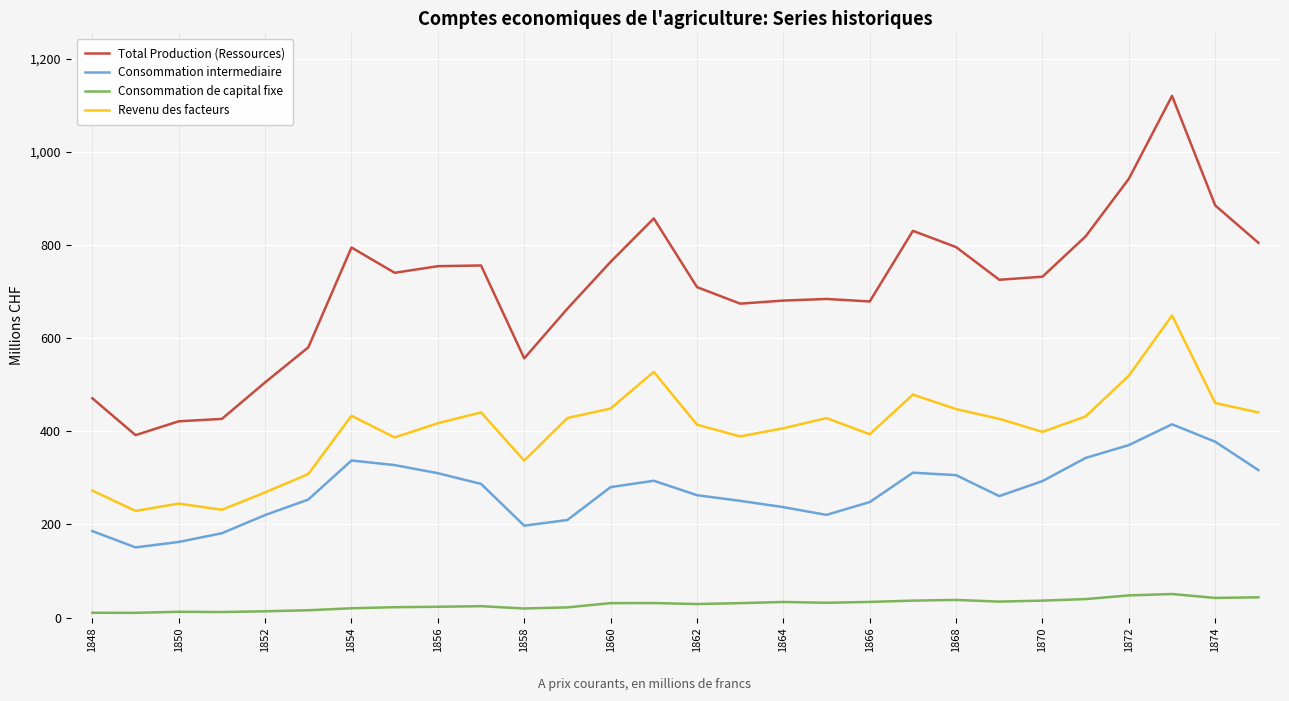

Rank the series by their maximum value, from highest to lowest.

Total Production (Ressources), Revenu des facteurs, Consommation intermediaire, Consommation de capital fixe